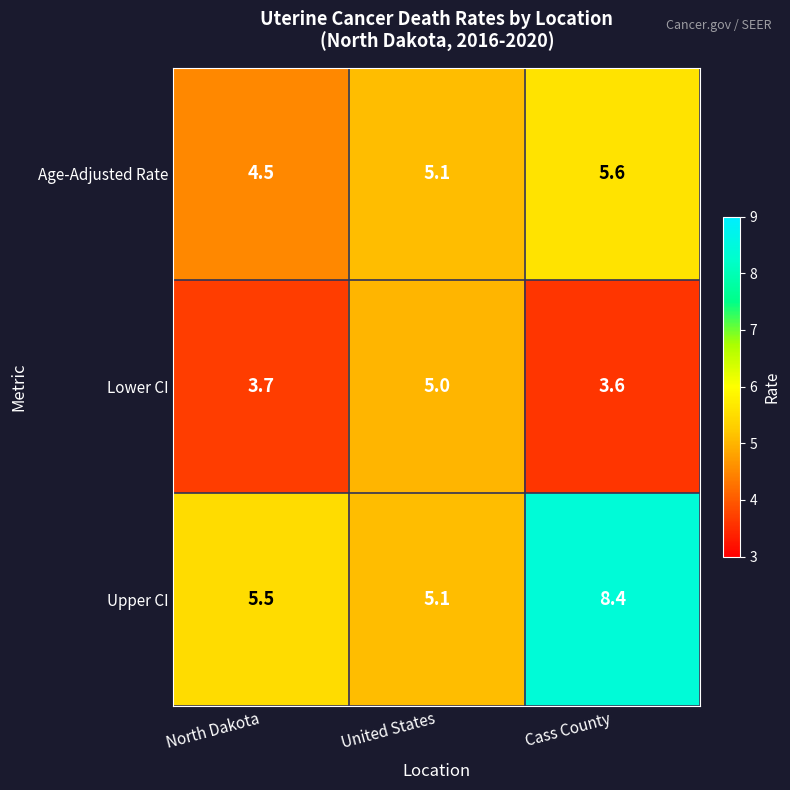

What is the sum of all Lower CI values?

12.3